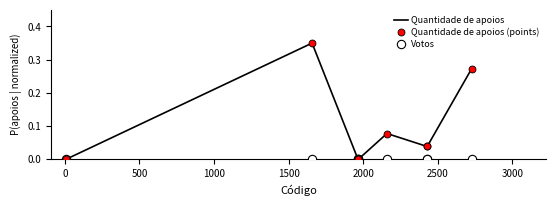

What is the difference between the maximum and minimum values in the Quantidade de apoios series?

0.3